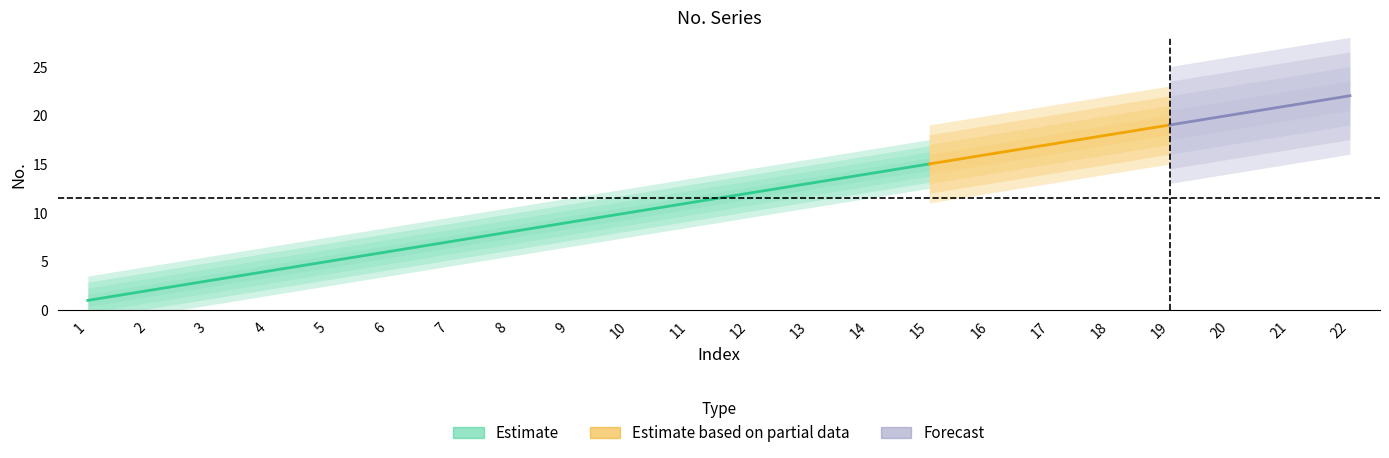

How many lines are shown in the chart?

1